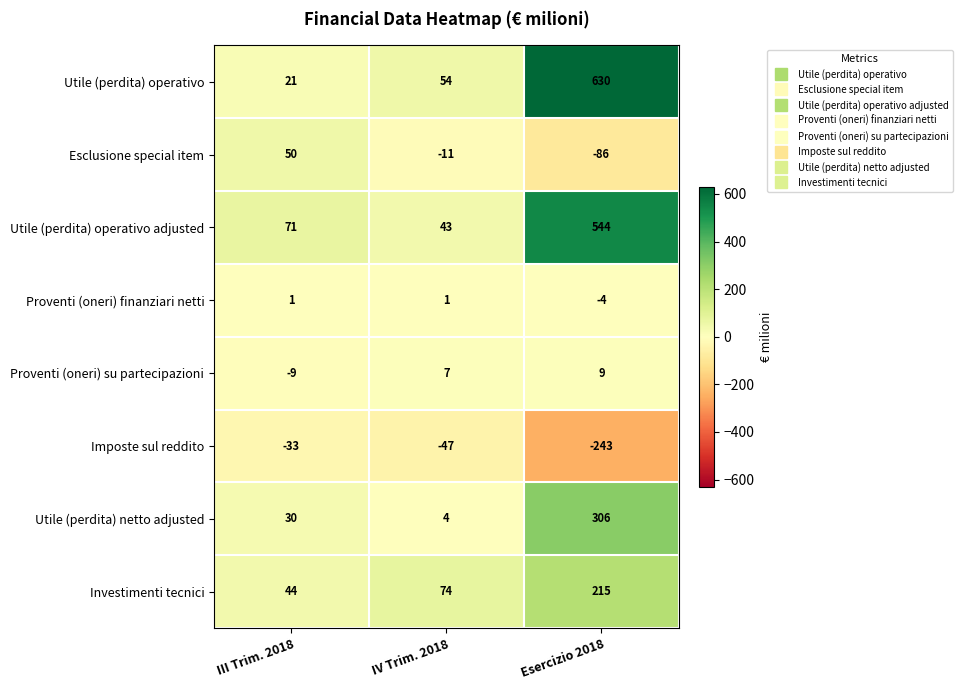

The value of Esclusione special item at Esercizio 2018 is -86. True or false?

True